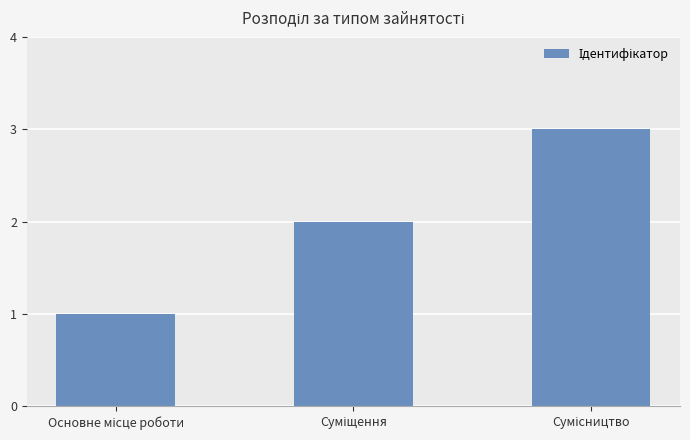

What is the smallest value displayed?

1